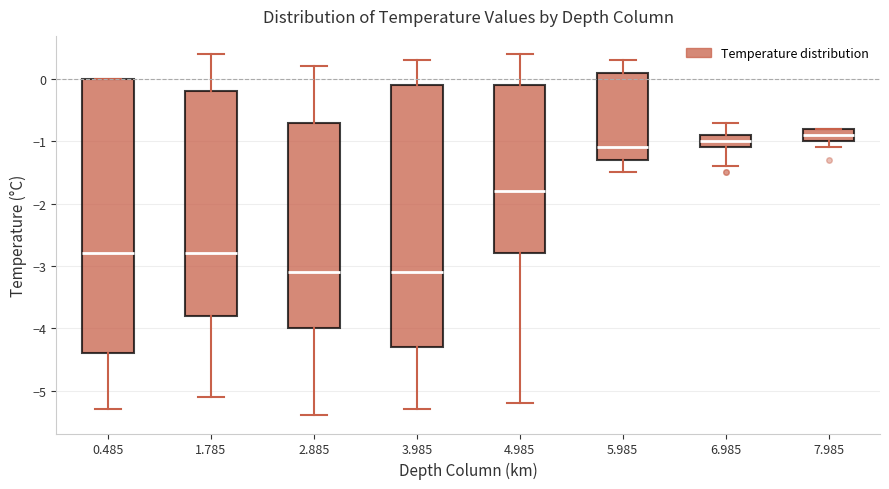

Reading left to right, read every box against the y-axis: the position of its median line, the range the box covers, and the ends of its whiskers. The values are not printed on the chart, so give them approximately, as read against the axis.

0.485: median -2.8, box -4.4 to 0.0, whiskers -5.3 to 0.0
1.785: median -2.8, box -3.8 to -0.2, whiskers -5.1 to 0.4
2.885: median -3.1, box -4.0 to -0.7, whiskers -5.4 to 0.2
3.985: median -3.1, box -4.3 to -0.1, whiskers -5.3 to 0.3
4.985: median -1.8, box -2.8 to -0.1, whiskers -5.2 to 0.4
5.985: median -1.1, box -1.3 to 0.1, whiskers -1.5 to 0.3
6.985: median -1.0, box -1.1 to -0.9, whiskers -1.4 to -0.7
7.985: median -0.9, box -1.0 to -0.8, whiskers -1.1 to -0.8